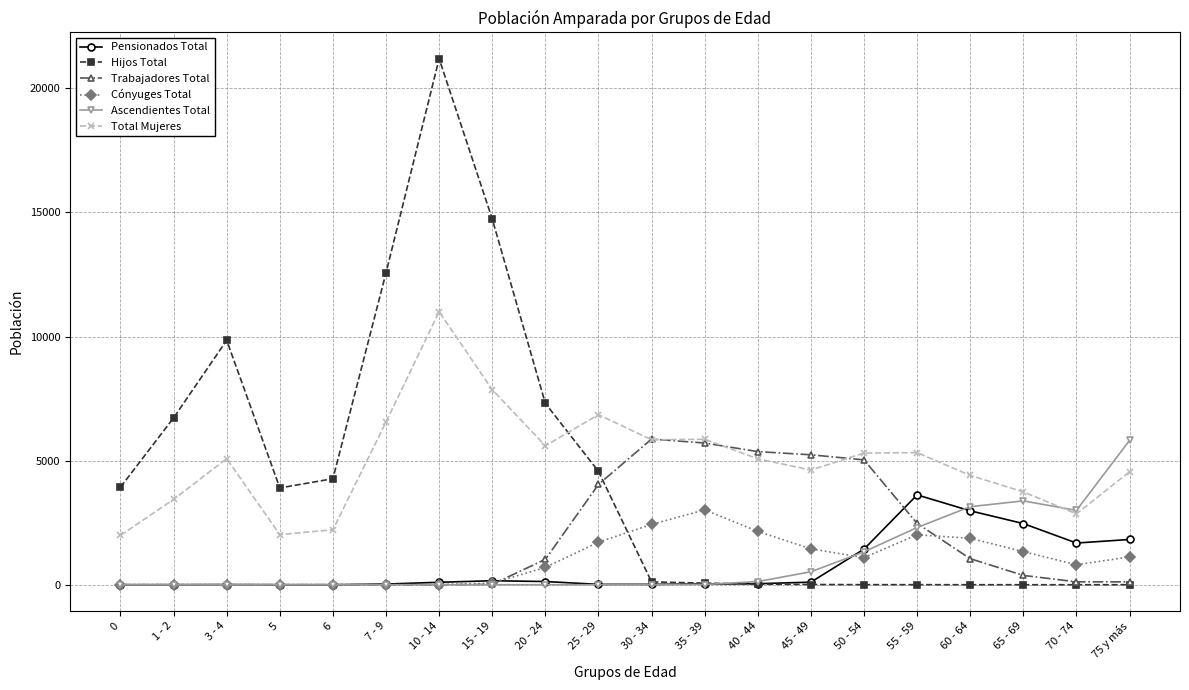

Does the chart have visible grid lines?

Yes